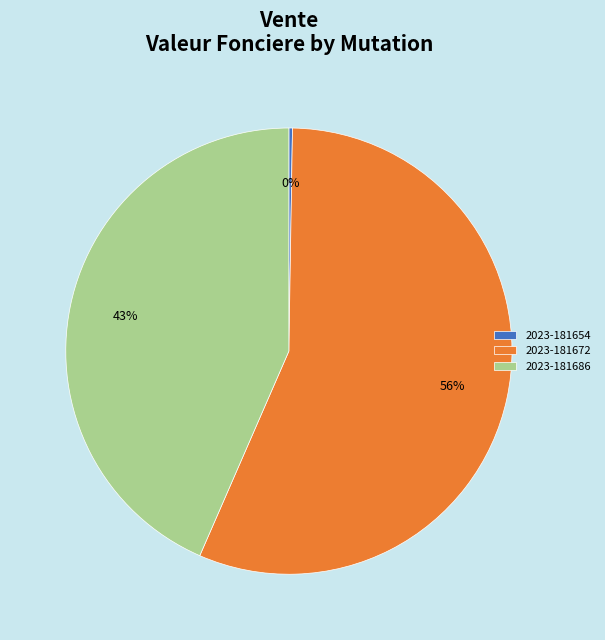

Which category accounts for the majority?

2023-181672